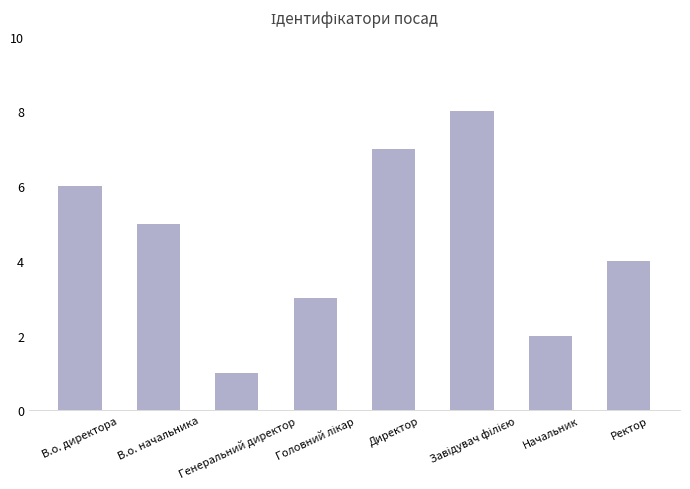

What is the greatest value displayed?

8